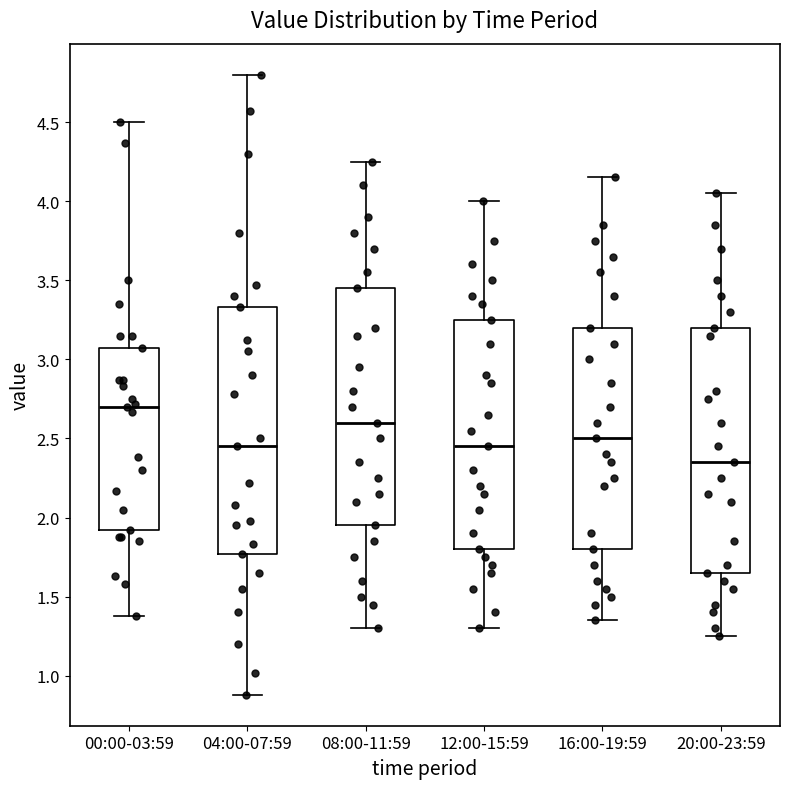

Reading left to right, transcribe this box plot: for each box, give where its median line is, the range the box spans, and where its two whiskers end, as read against the y-axis. The values are not printed on the chart, so give them approximately, as read against the axis.

00:00-03:59: median 2.70, box 1.90 to 3.05, whiskers 1.40 to 4.50
04:00-07:59: median 2.45, box 1.75 to 3.35, whiskers 0.90 to 4.80
08:00-11:59: median 2.60, box 1.95 to 3.45, whiskers 1.30 to 4.25
12:00-15:59: median 2.45, box 1.80 to 3.25, whiskers 1.30 to 4.00
16:00-19:59: median 2.50, box 1.80 to 3.20, whiskers 1.35 to 4.15
20:00-23:59: median 2.35, box 1.65 to 3.20, whiskers 1.25 to 4.05